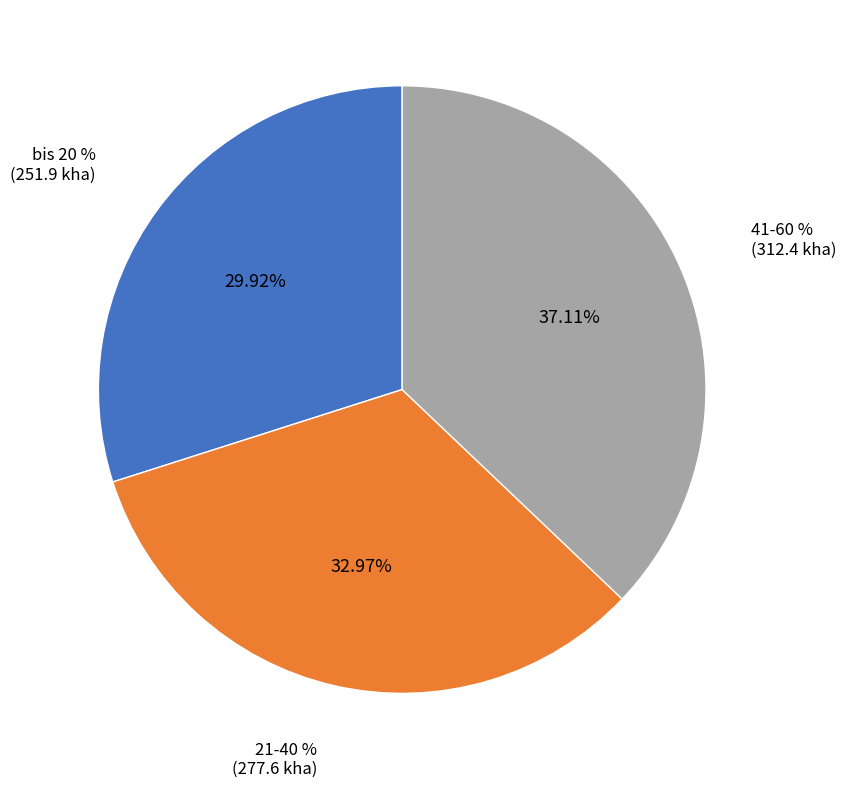

To the nearest percent, what is the combined percentage of bis 20 % and 21-40 %?

63%